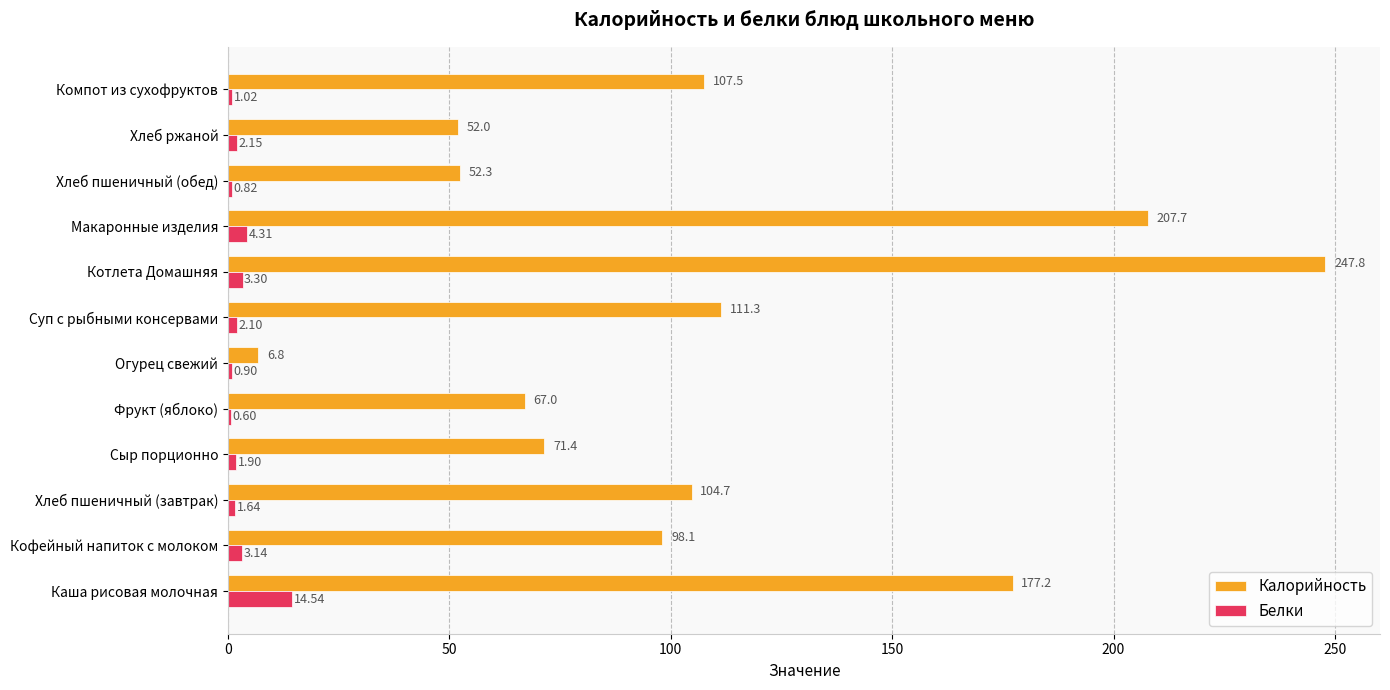

What is the sum of the Белки values at Хлеб пшеничный (завтрак) and Фрукт (яблоко)?

2.2